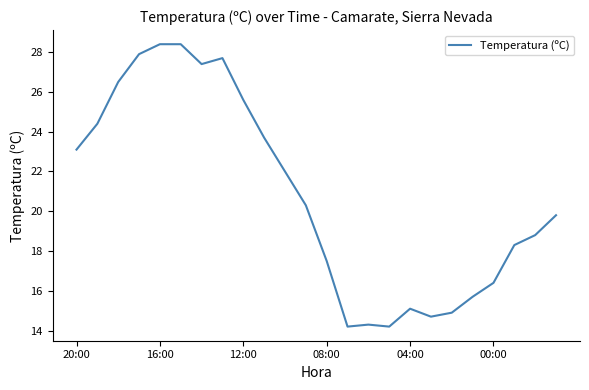

What is the minimum value shown in the chart?

14.2